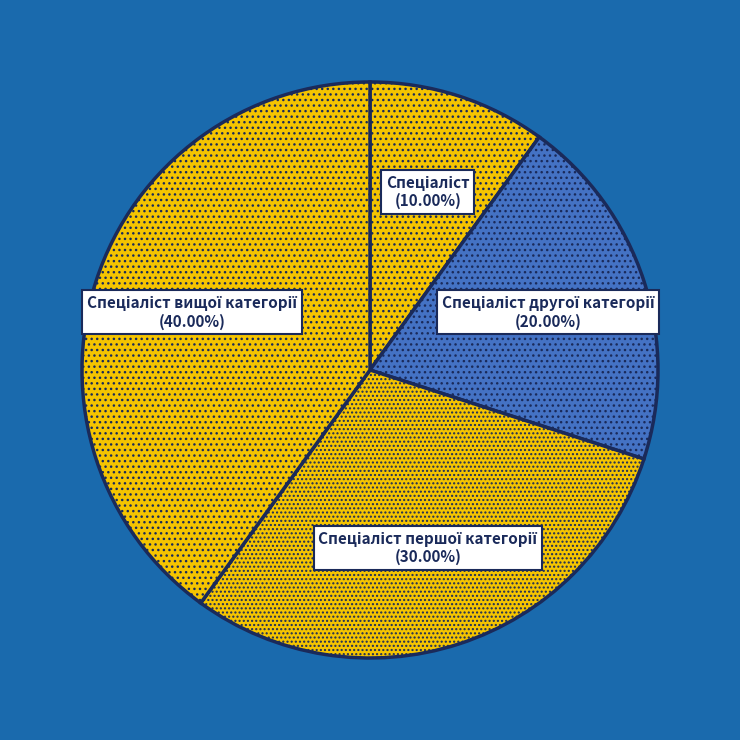

Count the number of slices in the pie.

4